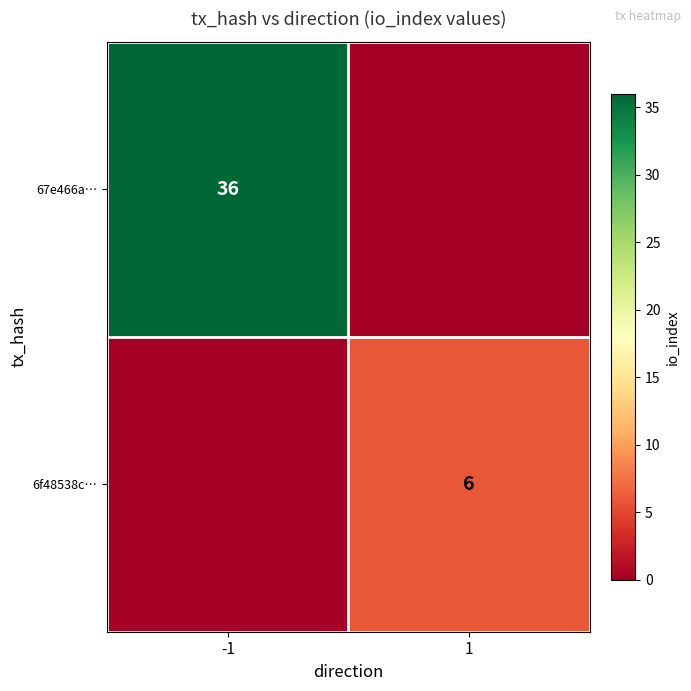

At how many categories does at least one series exceed 19?

1